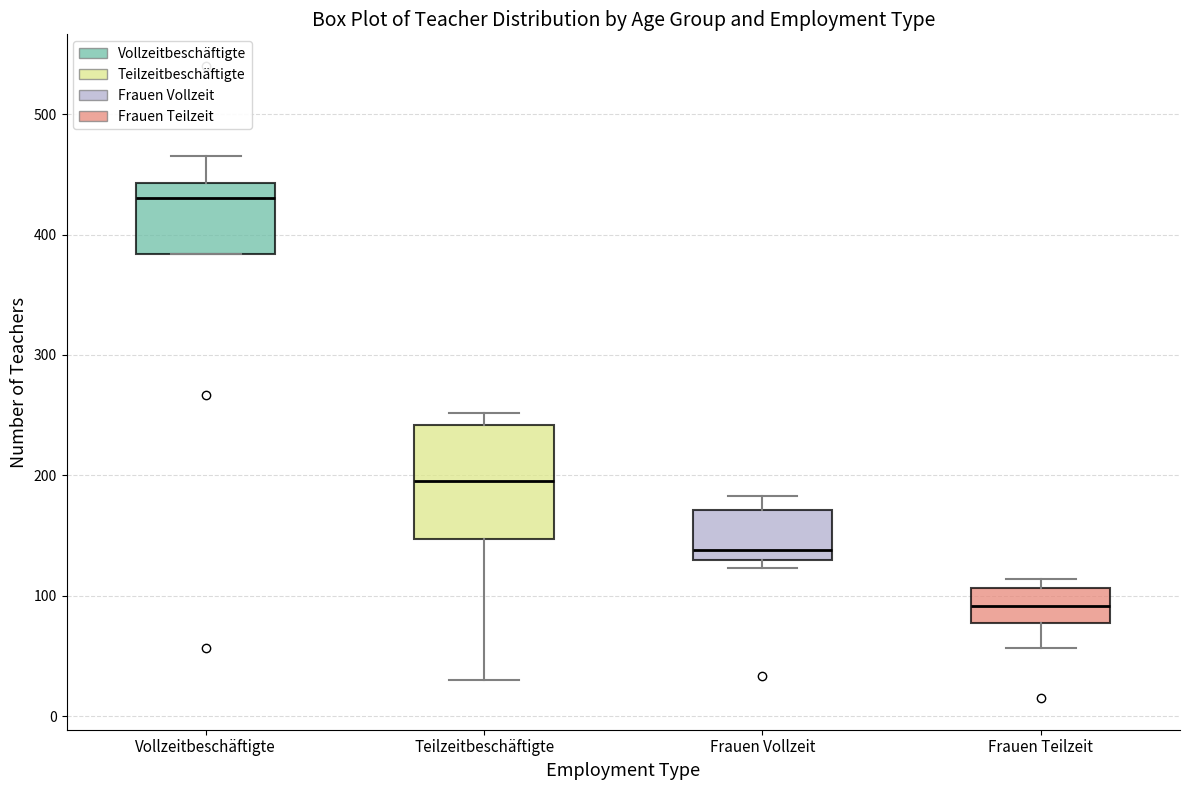

Comparing the boxes themselves (not the whiskers), which one is the tallest?

Teilzeitbeschäftigte